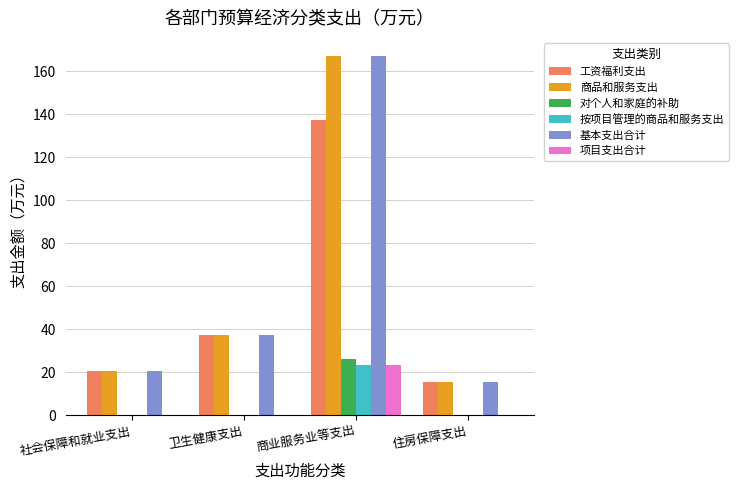

Reading right to left, what are all the values shown in this chart?

工资福利支出: 住房保障支出=15.4	商业服务业等支出=137.4	卫生健康支出=37.4	社会保障和就业支出=20.5
商品和服务支出: 住房保障支出=15.4	商业服务业等支出=167.2	卫生健康支出=37.4	社会保障和就业支出=20.5
对个人和家庭的补助: 住房保障支出=0.0	商业服务业等支出=26.4	卫生健康支出=0.0	社会保障和就业支出=0.0
按项目管理的商品和服务支出: 住房保障支出=0.0	商业服务业等支出=23.2	卫生健康支出=0.0	社会保障和就业支出=0.0
基本支出合计: 住房保障支出=15.4	商业服务业等支出=167.2	卫生健康支出=37.4	社会保障和就业支出=20.5
项目支出合计: 住房保障支出=0.0	商业服务业等支出=23.2	卫生健康支出=0.0	社会保障和就业支出=0.0